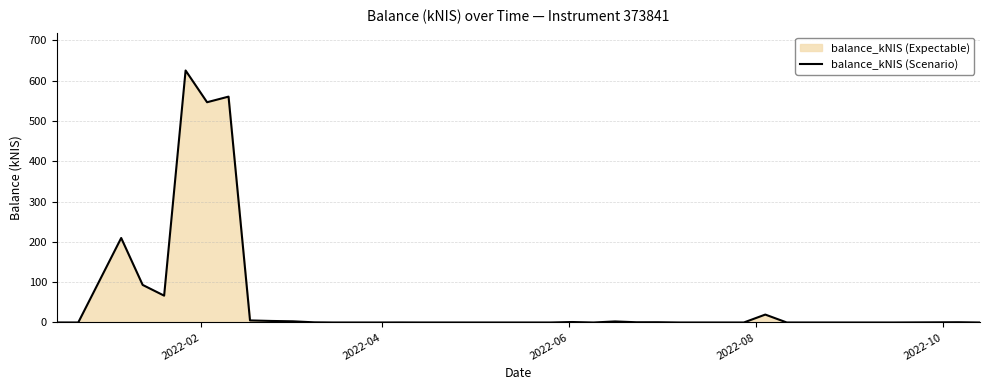

Reading left to right, what are all the values shown in this chart?

0.1	0.0	209.7	93.2	66.6	625.3	546.5	560.5	5.2	3.8	2.9	0.4	0.0	0.0	0.0	0.1	0.0	0.0	0.0	0.0	0.0	0.0	0.0	1.2	0.0	2.6	0.6	0.7	0.0	0.0	0.0	0.0	19.7	0.0	0.0	0.0	0.0	0.0	0.7	0.0